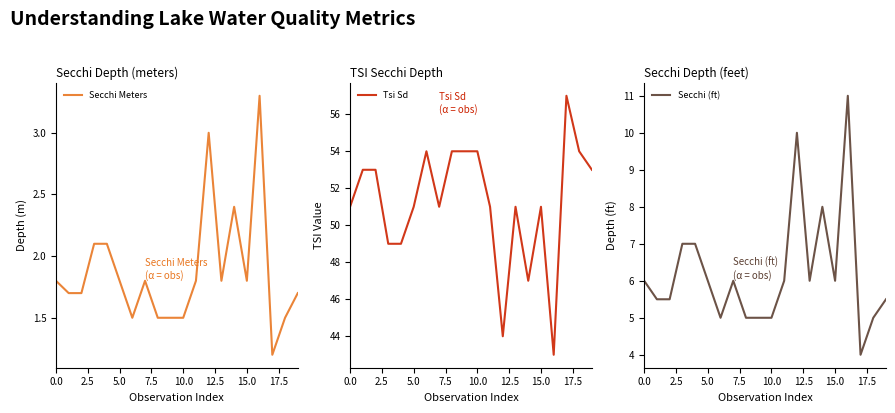

What is the highest value of the Tsi Sd series?

57.0